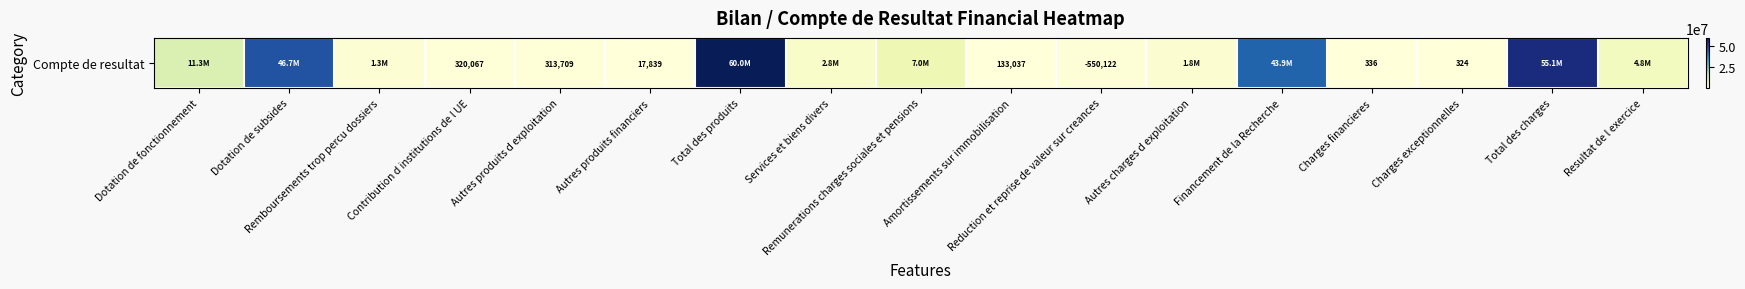

How many values are below 1815197?

8